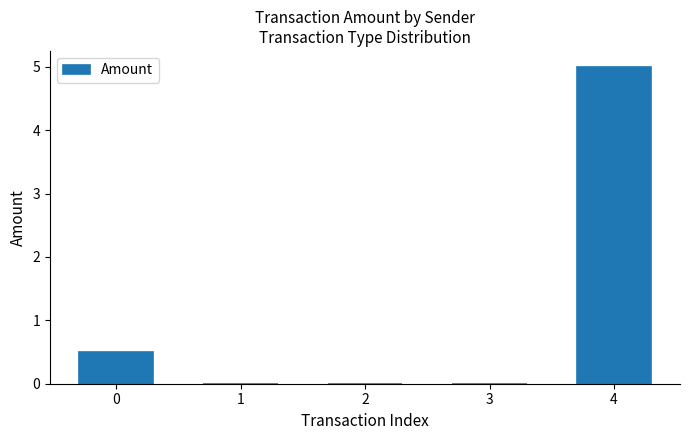

What value does the data have at 4?

5.0